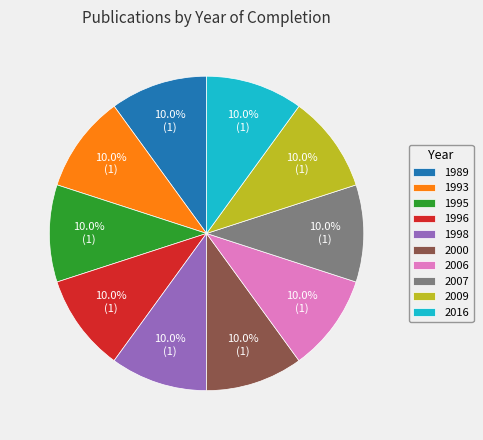

How many slices are in this pie chart?

10